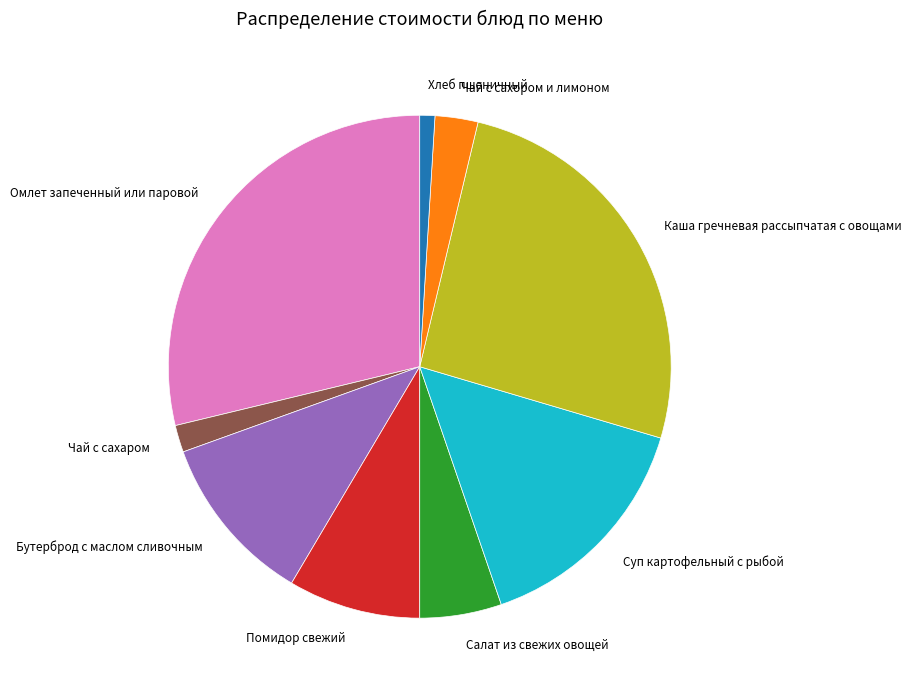

Rank the categories by value from highest to lowest.

Омлет запеченный или паровой, Каша гречневая рассыпчатая с овощами, Суп картофельный с рыбой, Бутерброд с маслом сливочным, Помидор свежий, Салат из свежих овощей, Чай с сахором и лимоном, Чай с сахаром, Хлеб пшеничный